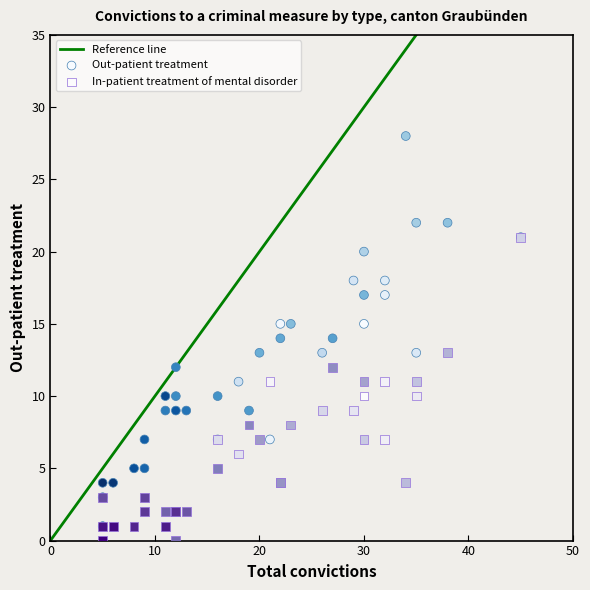

Which series has the widest spread of Y values?

Out-patient treatment